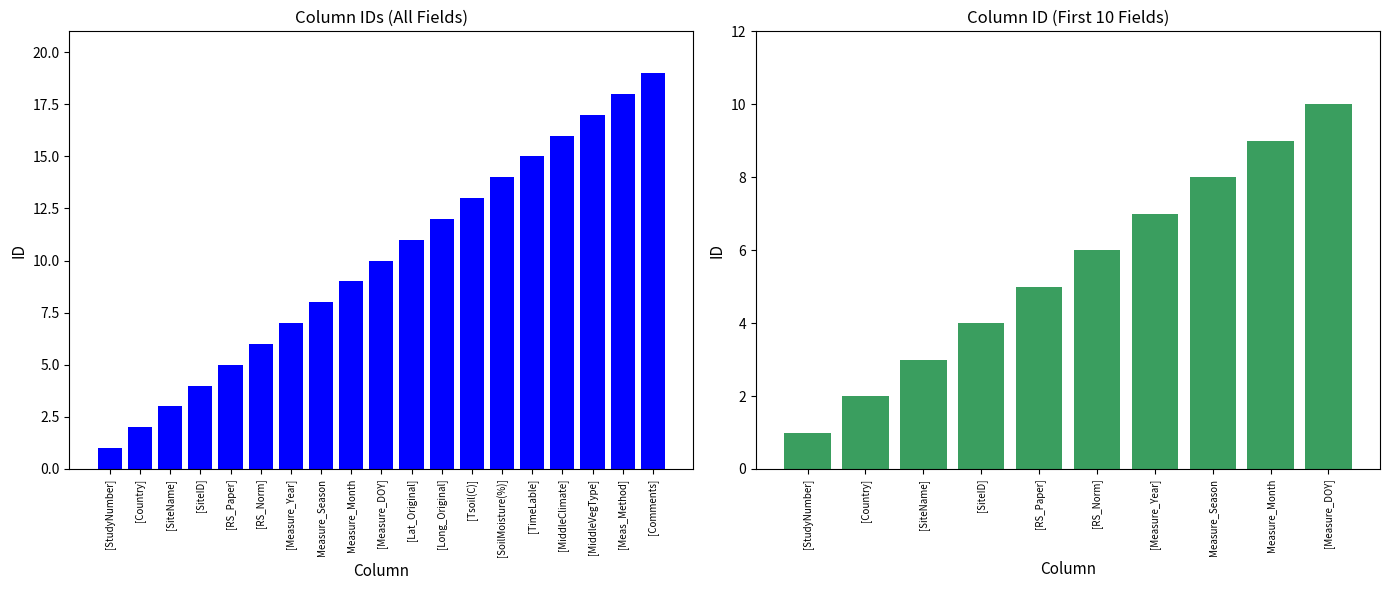

How many series are shown in this chart?

1